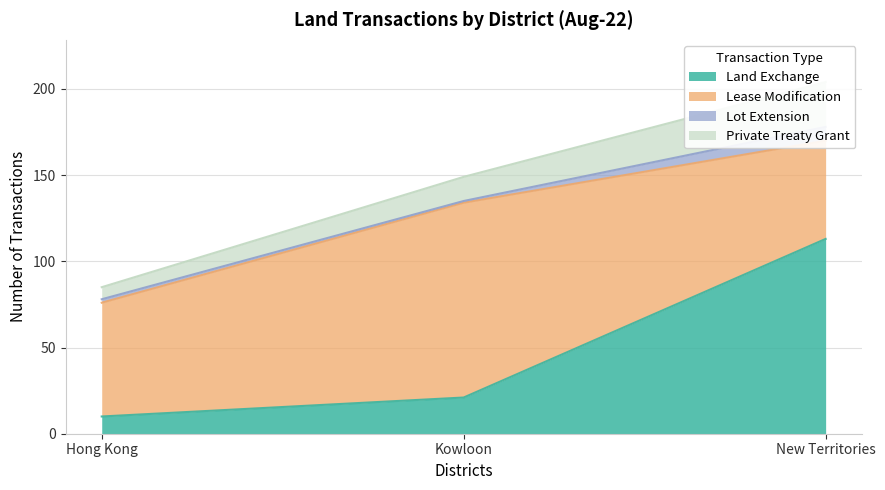

What is the difference between the maximum and minimum values in the Land Exchange series?

103